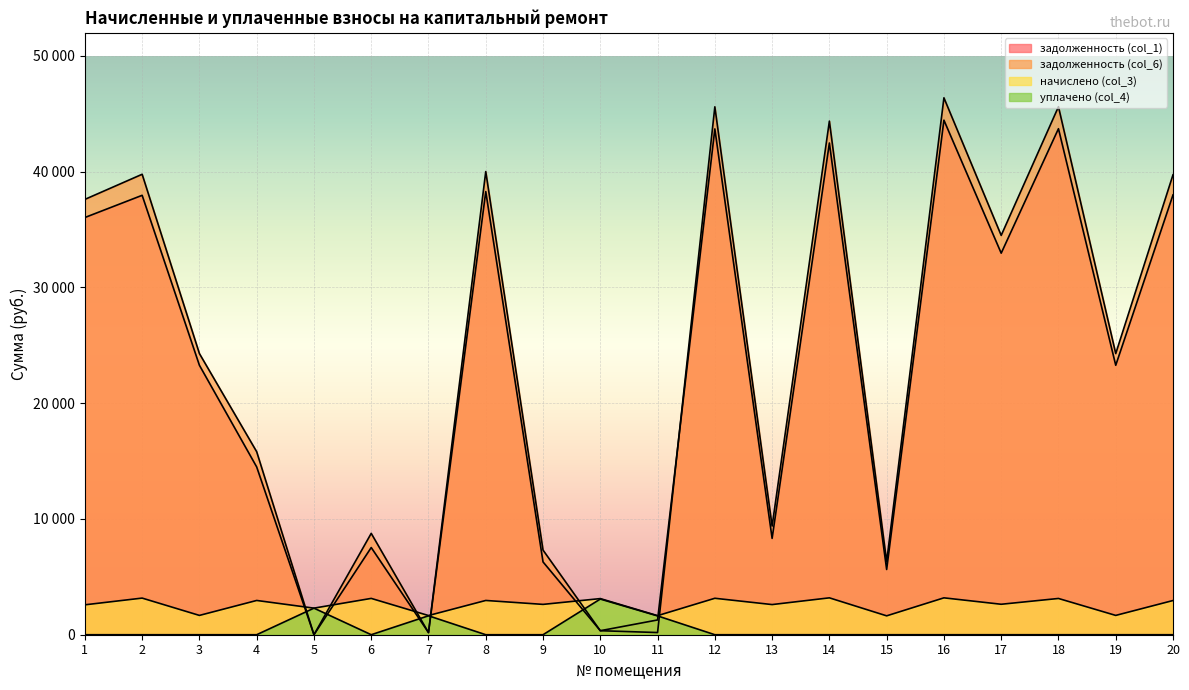

Which series changed the most between 8 and 20?

задолженность (col_1)